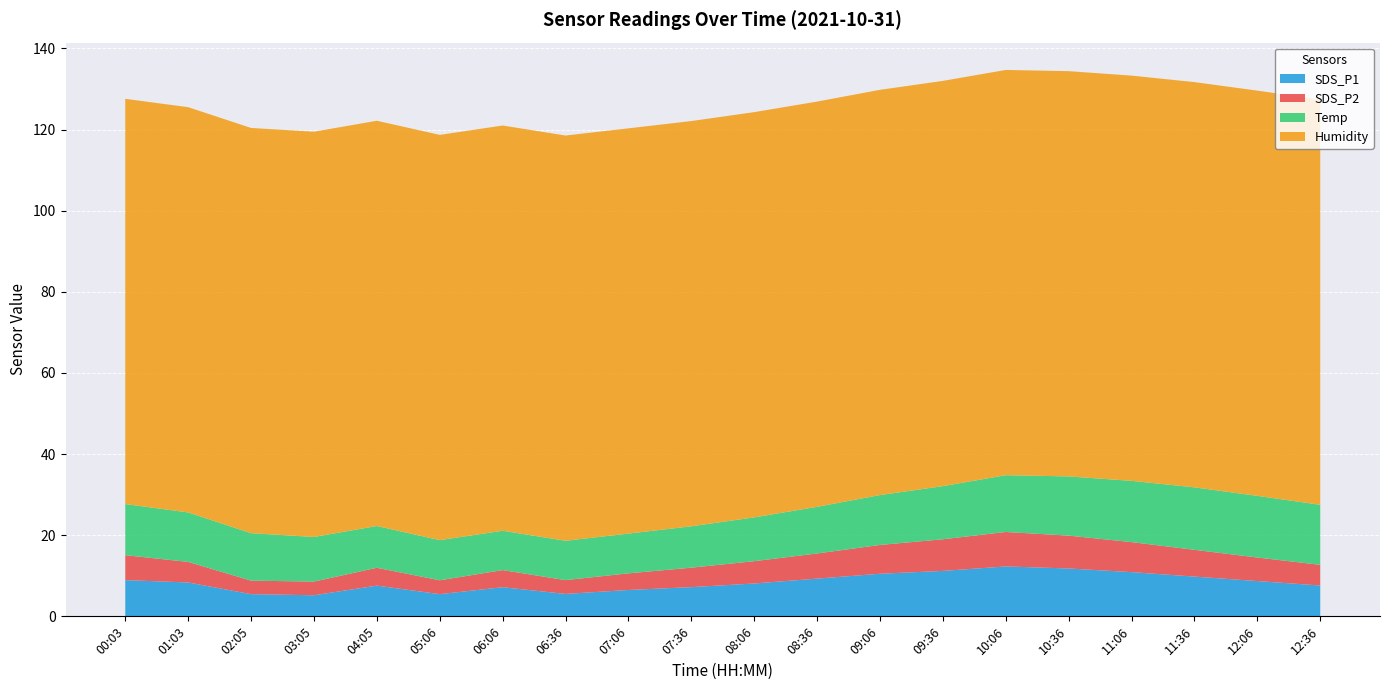

Reading left to right, list all the values displayed in this chart.

SDS_P1: 00:03=8.9	01:03=8.3	02:05=5.5	03:05=5.2	04:05=7.6	05:06=5.5	06:06=7.2	06:36=5.5	07:06=6.5	07:36=7.2	08:06=8.1	08:36=9.3	09:06=10.5	09:36=11.2	10:06=12.3	10:36=11.8	11:06=10.9	11:36=9.8	12:06=8.7	12:36=7.6
SDS_P2: 00:03=6.2	01:03=5.1	02:05=3.3	03:05=3.4	04:05=4.4	05:06=3.4	06:06=4.2	06:36=3.4	07:06=4.1	07:36=4.8	08:06=5.5	08:36=6.2	09:06=7.1	09:36=7.8	10:06=8.5	10:36=8.1	11:06=7.4	11:36=6.6	12:06=5.8	12:36=5.1
Temp: 00:03=12.6	01:03=12.2	02:05=11.7	03:05=11.0	04:05=10.3	05:06=9.9	06:06=9.7	06:36=9.7	07:06=9.8	07:36=10.2	08:06=10.8	08:36=11.5	09:06=12.3	09:36=13.1	10:06=14.0	10:36=14.6	11:06=15.1	11:36=15.4	12:06=15.2	12:36=14.8
Humidity: 00:03=99.9	01:03=99.9	02:05=99.9	03:05=99.9	04:05=99.9	05:06=99.9	06:06=99.9	06:36=99.9	07:06=99.9	07:36=99.9	08:06=99.9	08:36=99.9	09:06=99.9	09:36=99.9	10:06=99.9	10:36=99.9	11:06=99.9	11:36=99.9	12:06=99.9	12:36=99.9